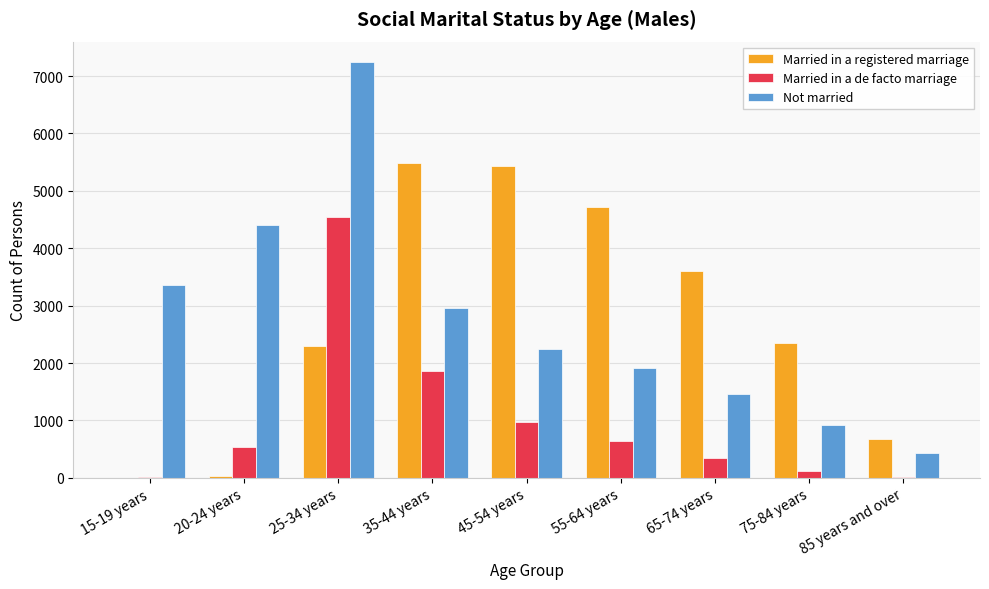

Where does the Not married series first go above 2242?

15-19 years